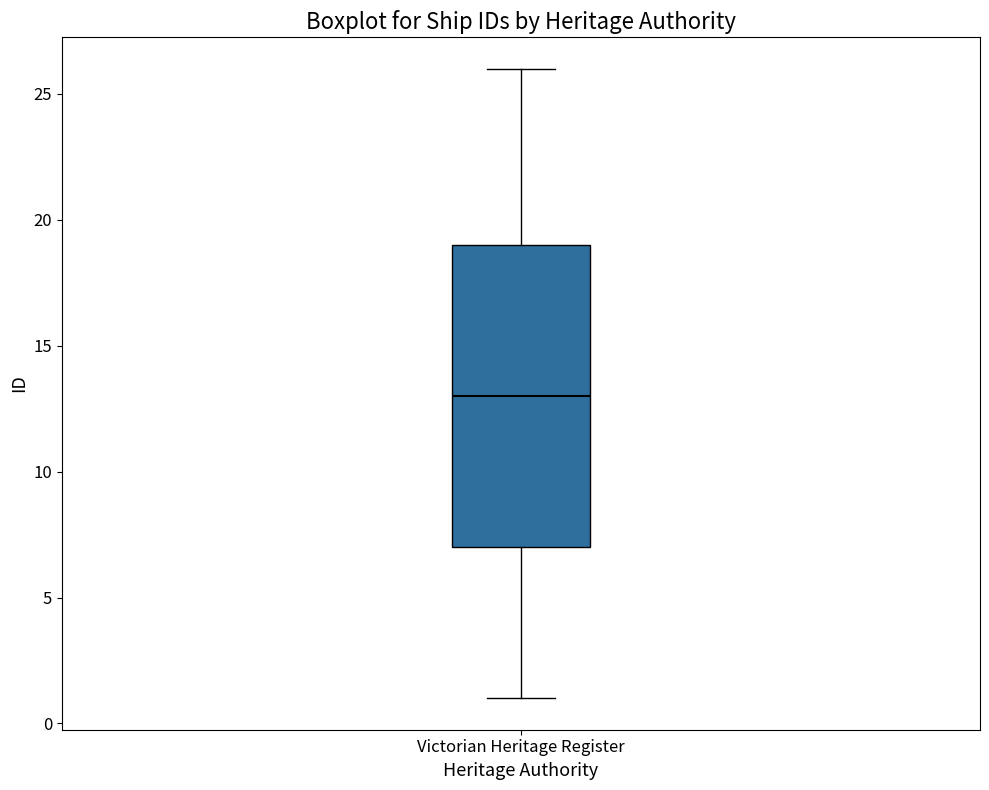

Transcribe this box plot: give where the median line is, the range the box spans, and where the two whiskers end, as read against the y-axis. The values are not printed on the chart, so give them approximately, as read against the axis.

median 13, box 7 to 19, whiskers 1 to 26